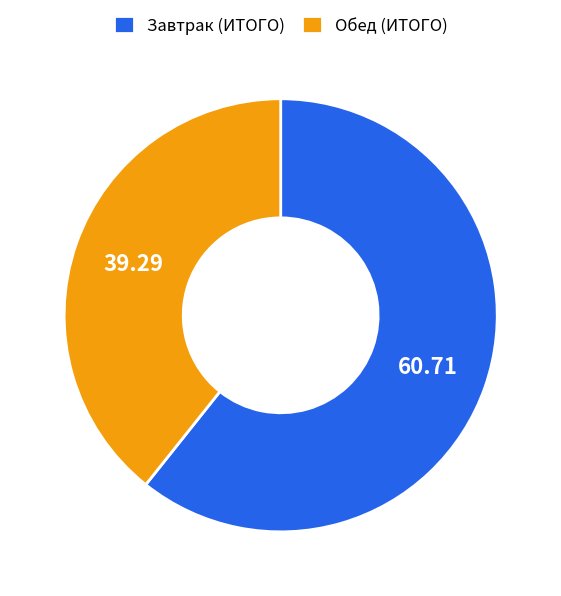

Which category has the smallest portion of the pie?

Обед (ИТОГО)